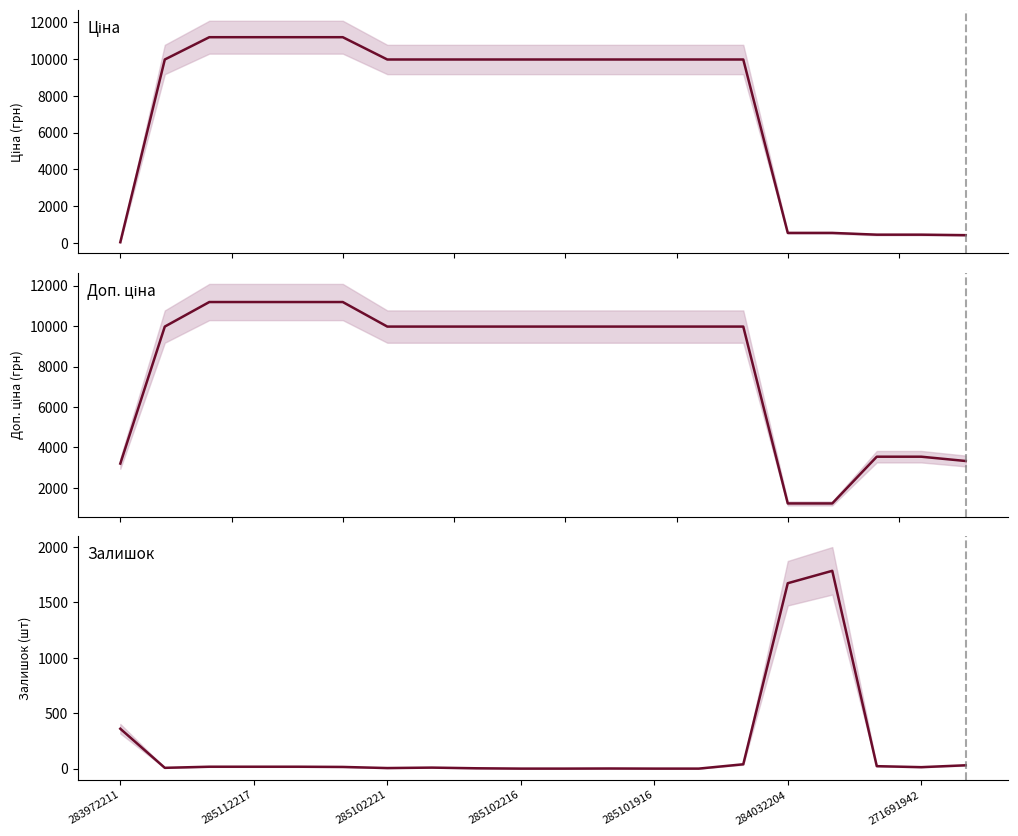

What is the spread (max minus min) of values at 14?

9936.0